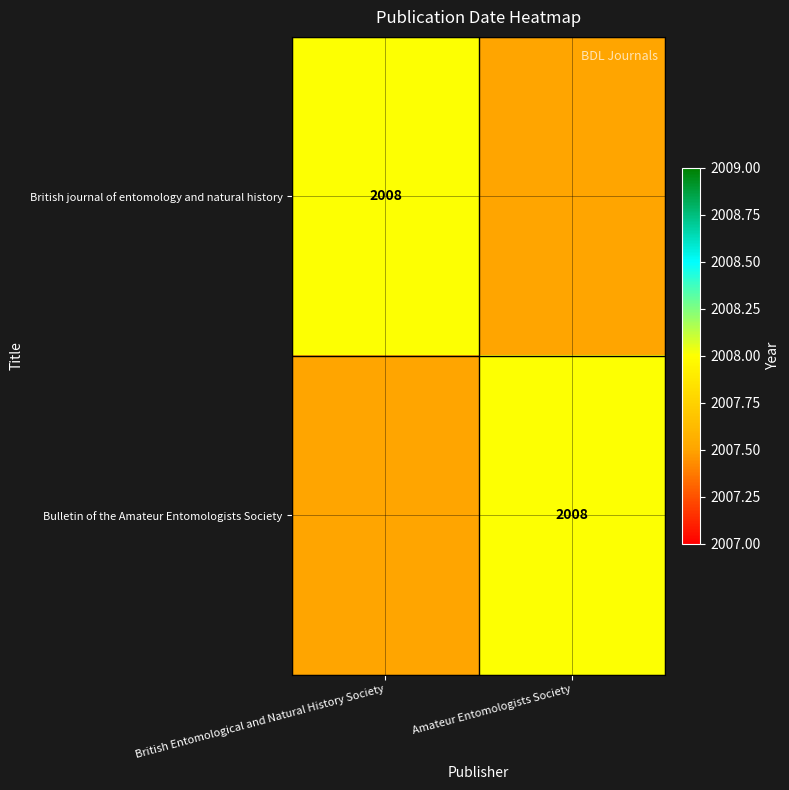

Is it true that British journal of entomology and natural history equals 3504.5 at British Entomological and Natural History Society?

False